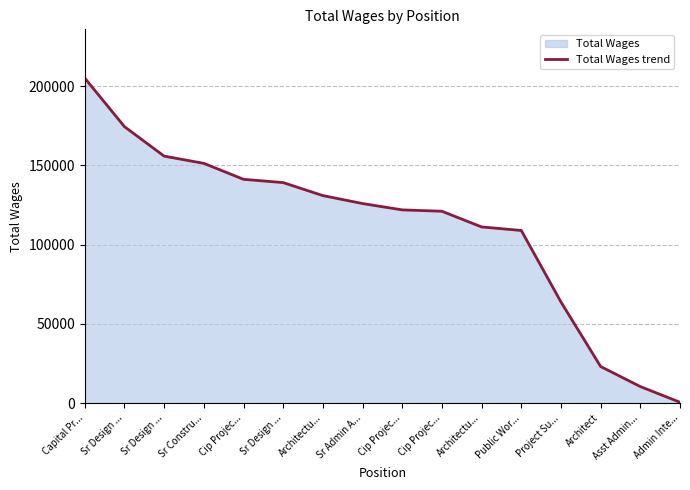

Rank the categories by value from highest to lowest.

Capital Pr..., Sr Design ..., Sr Design ..., Sr Constru..., Cip Projec..., Sr Design ..., Architectu..., Sr Admin A..., Cip Projec..., Cip Projec..., Architectu..., Public Wor..., Project Su..., Architect, Asst Admin..., Admin Inte...